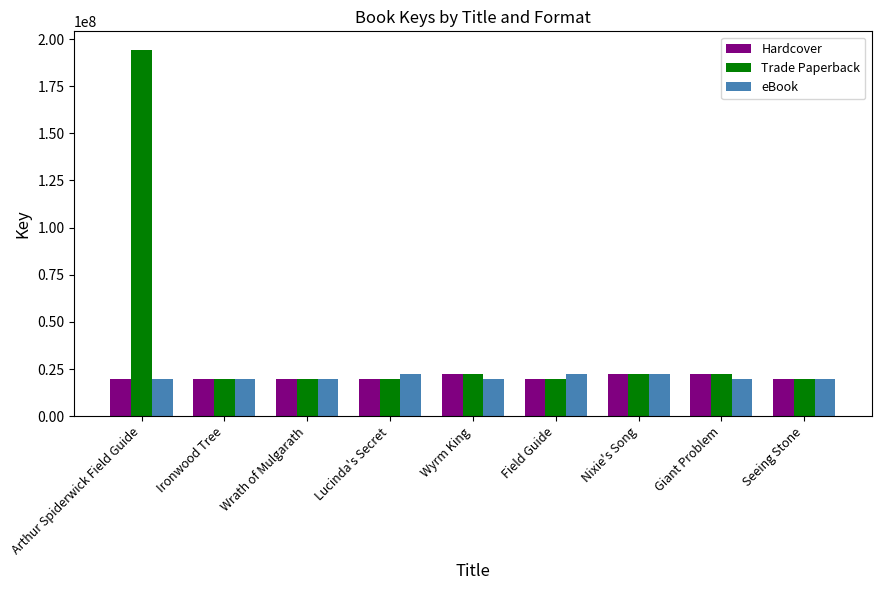

What is the sum of the Hardcover values at Giant Problem and Ironwood Tree?

42099236